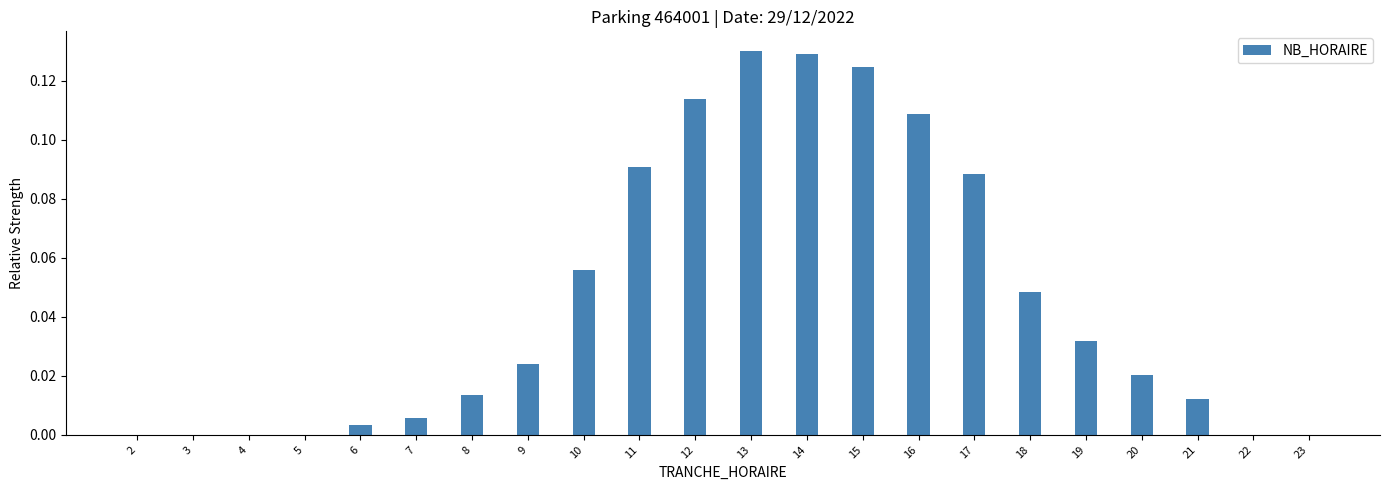

How many series are shown in this chart?

1